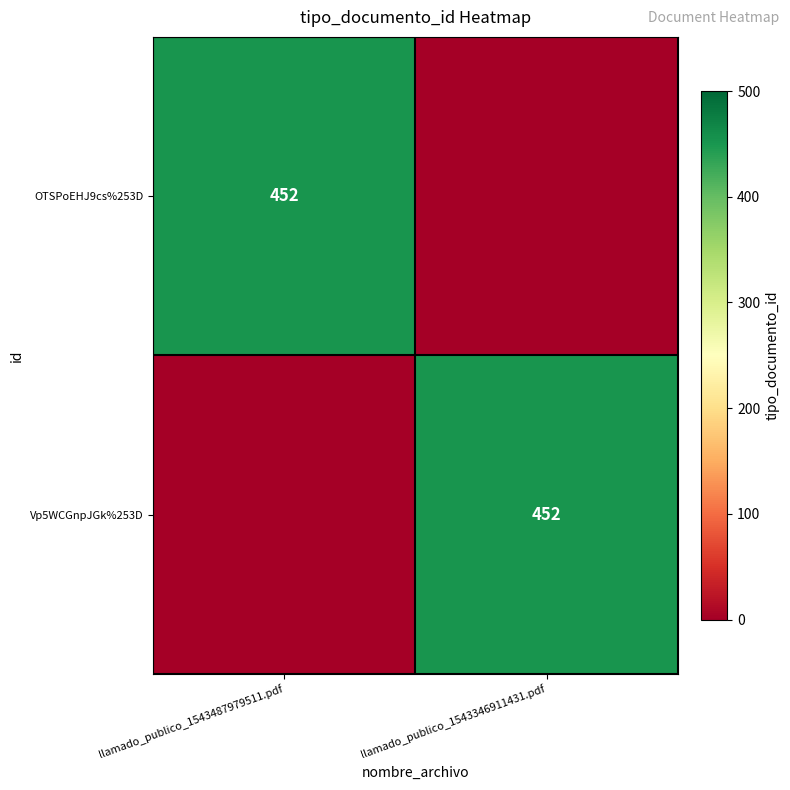

The Vp5WCGnpJGk%253D series shows 452 at llamado_publico_1543346911431.pdf. True or false?

True